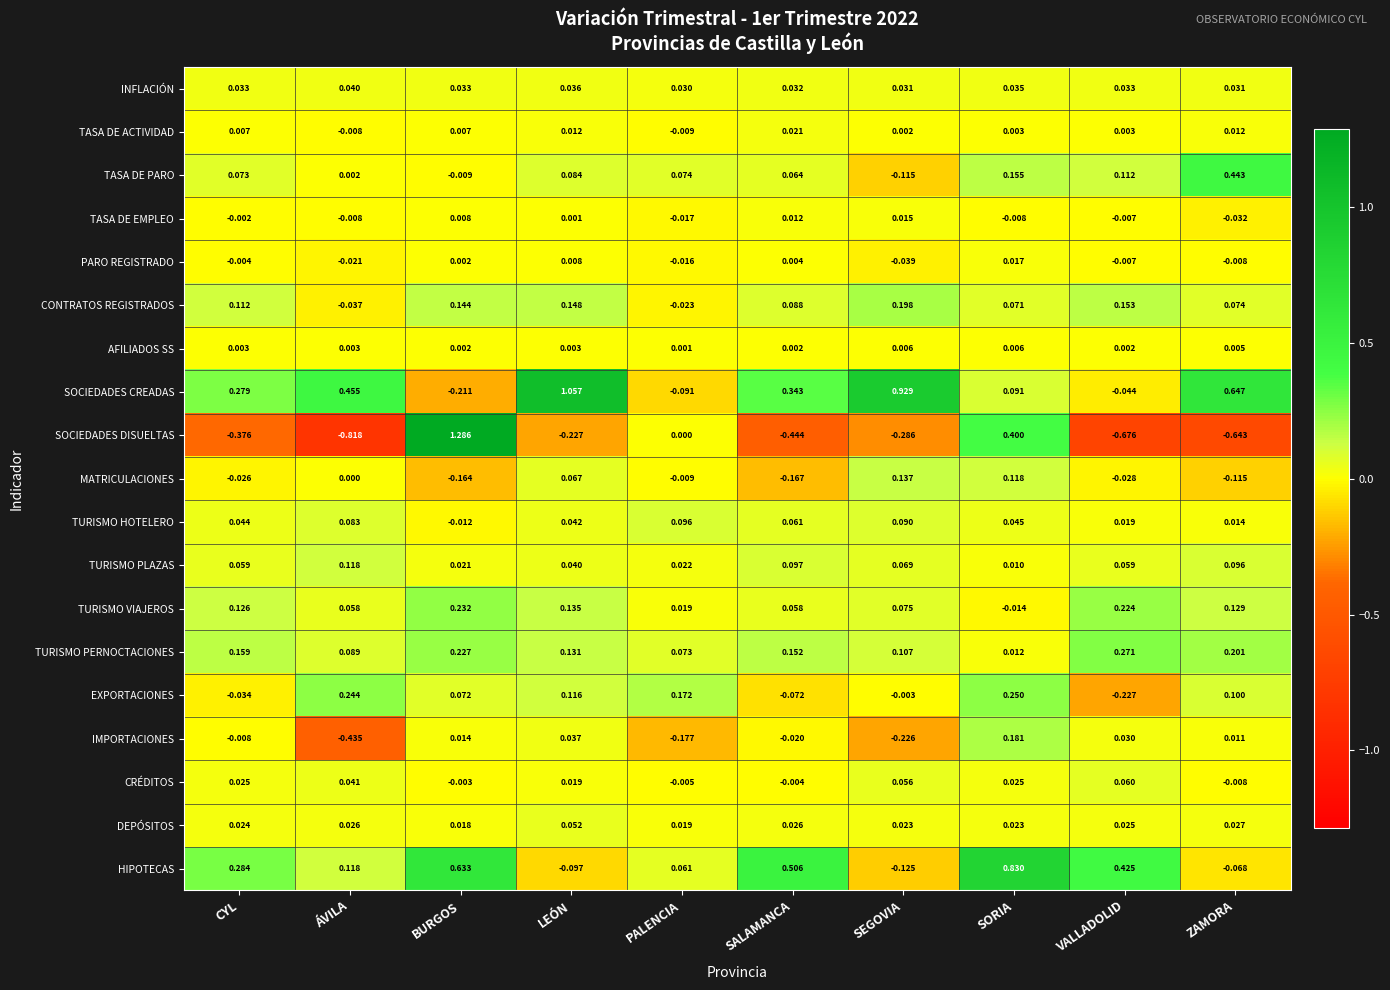

Which category has the lowest value across all series?

ÁVILA